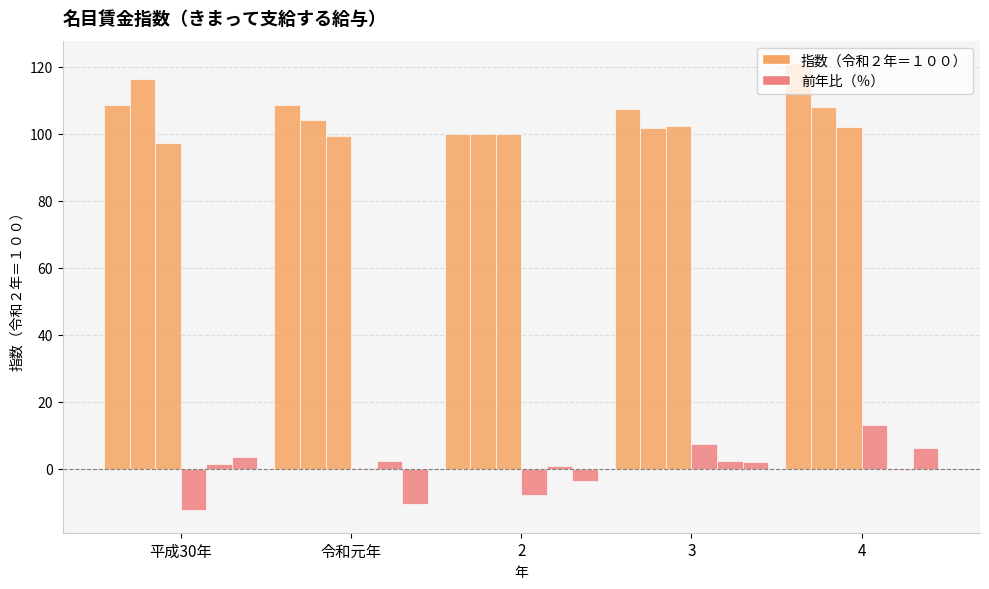

Which category has the highest value across all series?

4